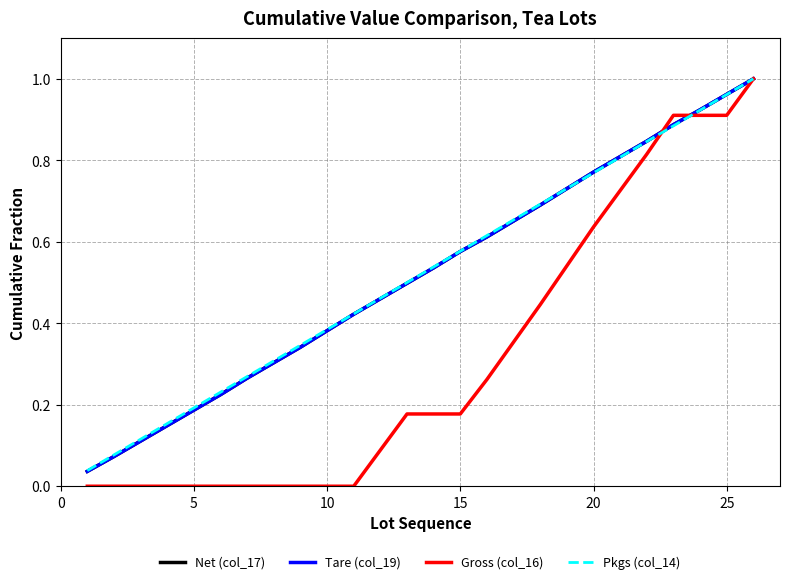

Which series has the widest spread of values?

Gross (col_16)